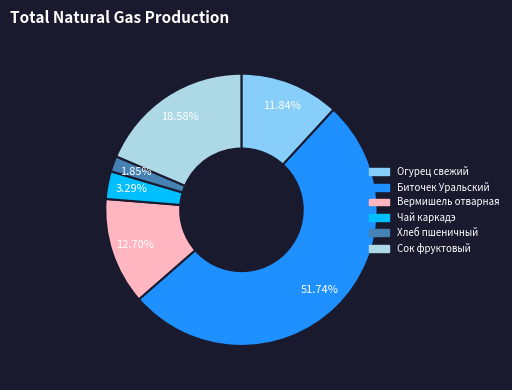

Combined, what portion of the pie is Хлеб пшеничный and Биточек Уральский?

53.6%